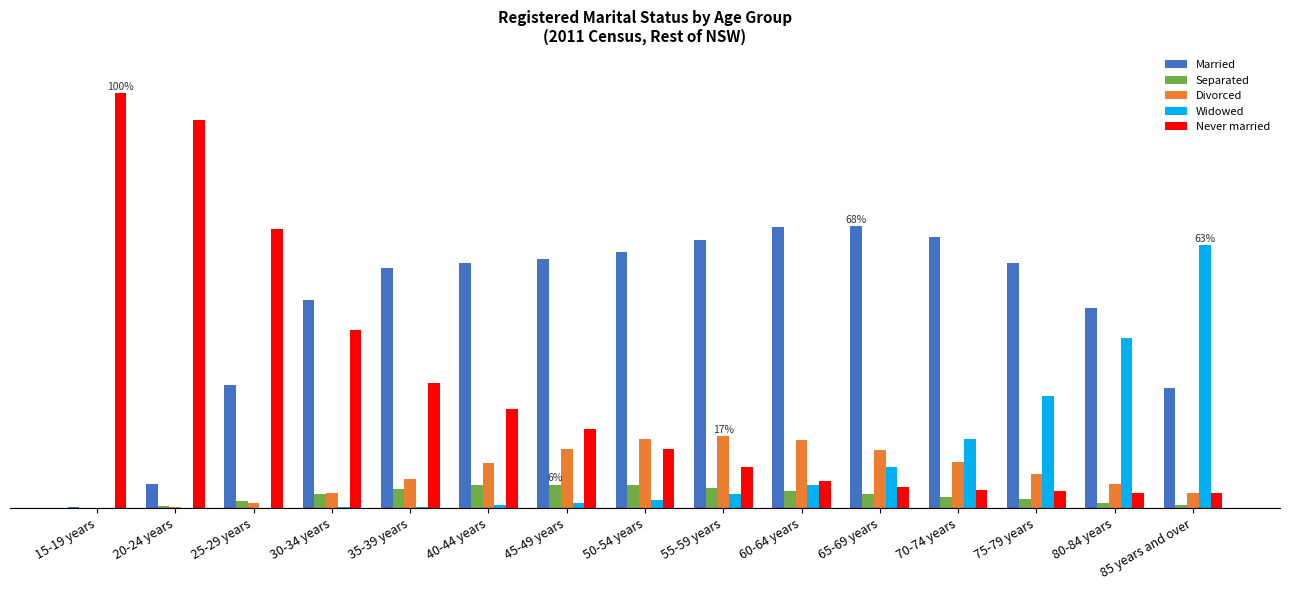

Reading right to left, what are all the values shown in this chart?

Married: 28.9	48.1	58.8	65.2	67.7	67.5	64.5	61.6	59.8	58.9	57.7	50.1	29.6	5.9	0.2
Separated: 0.7	1.4	2.1	2.7	3.4	4.1	4.8	5.6	5.7	5.5	4.6	3.3	1.9	0.5	0.1
Divorced: 3.6	5.8	8.1	11.2	14.0	16.3	17.4	16.6	14.2	10.9	7.1	3.6	1.3	0.2	0.1
Widowed: 63.2	41.0	26.8	16.6	9.9	5.6	3.3	2.0	1.3	0.8	0.4	0.2	0.1	0.1	0.1
Never married: 3.6	3.8	4.1	4.4	5.0	6.4	9.9	14.2	19.1	23.8	30.2	42.8	67.1	93.3	99.6